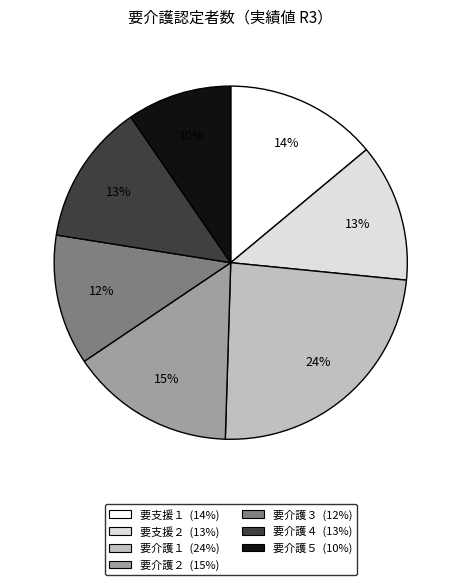

Is there a majority slice in this chart?

No